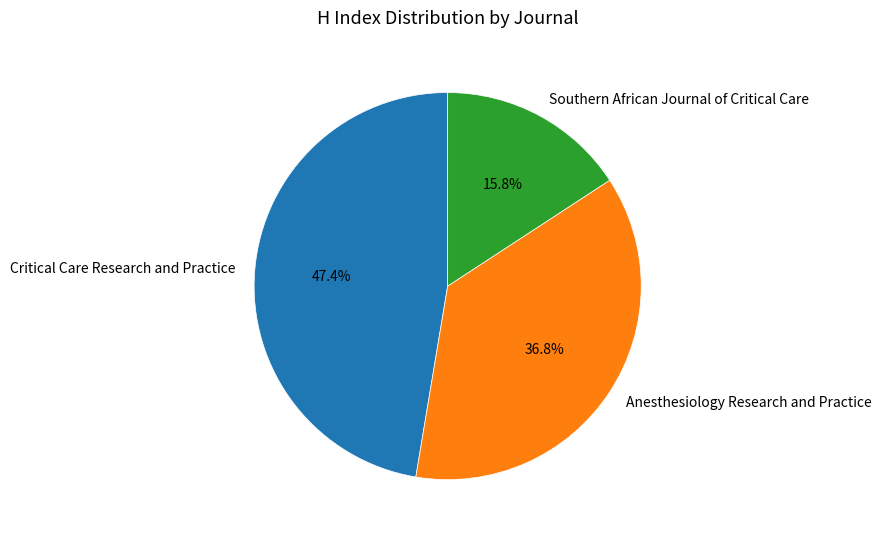

To the nearest percent, what is the difference between the Anesthesiology Research and Practice and Southern African Journal of Critical Care slice percentages?

21%